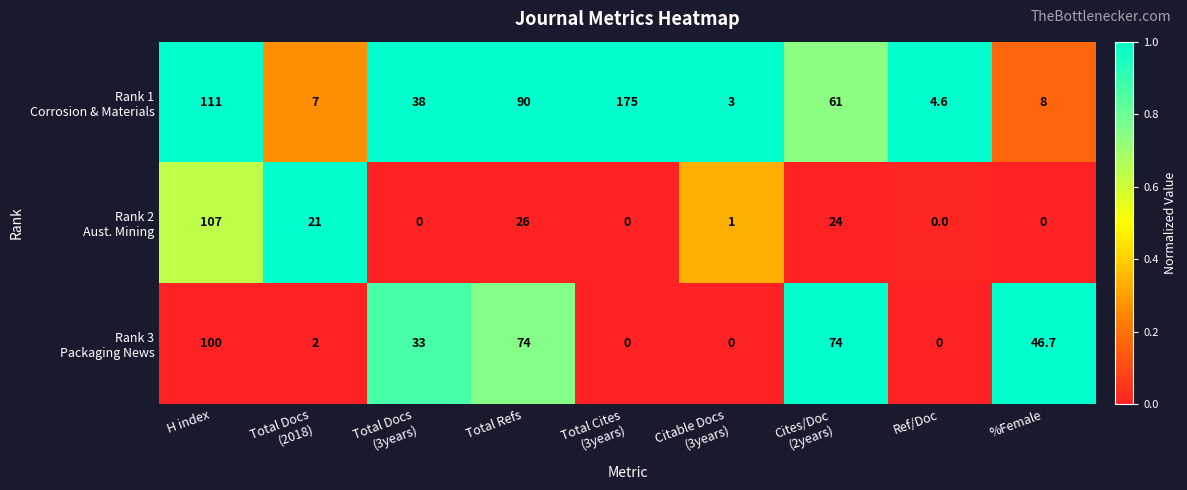

At how many categories does at least one series exceed 32?

6